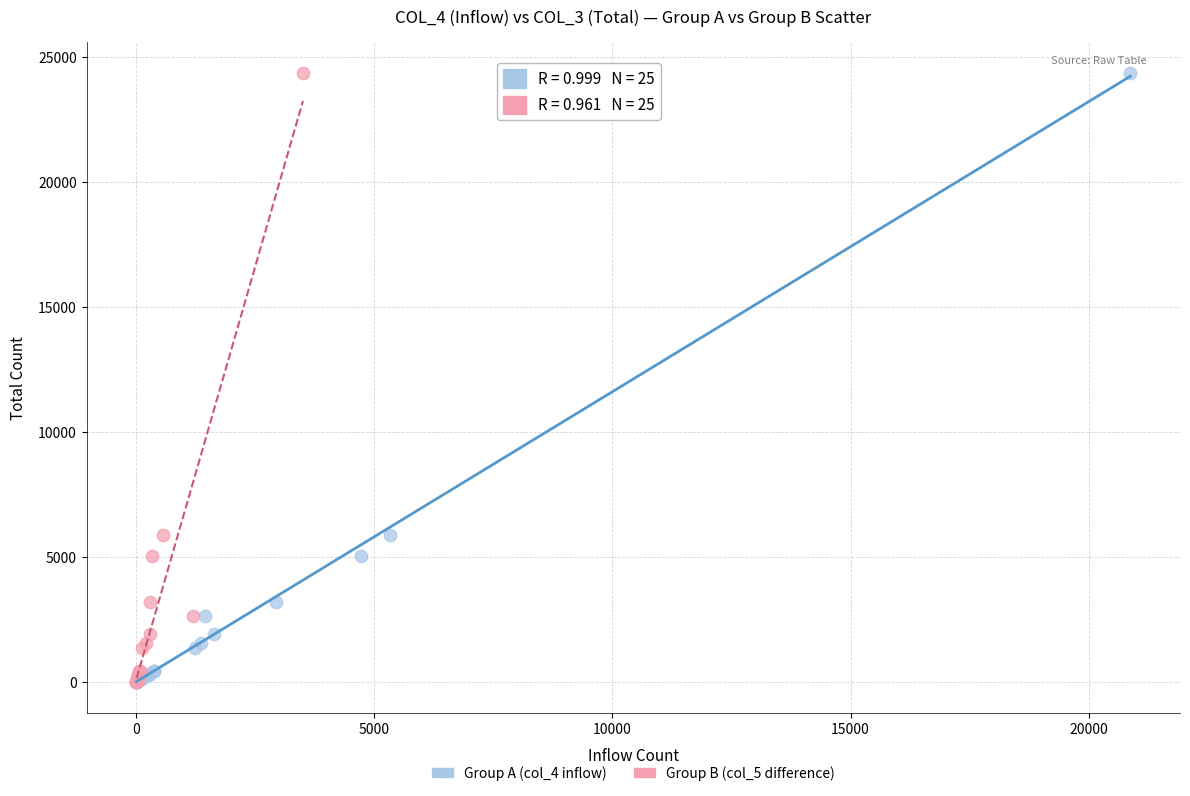

What are all the series names shown in the legend?

Group A (col_4 inflow), Group B (col_5 difference)